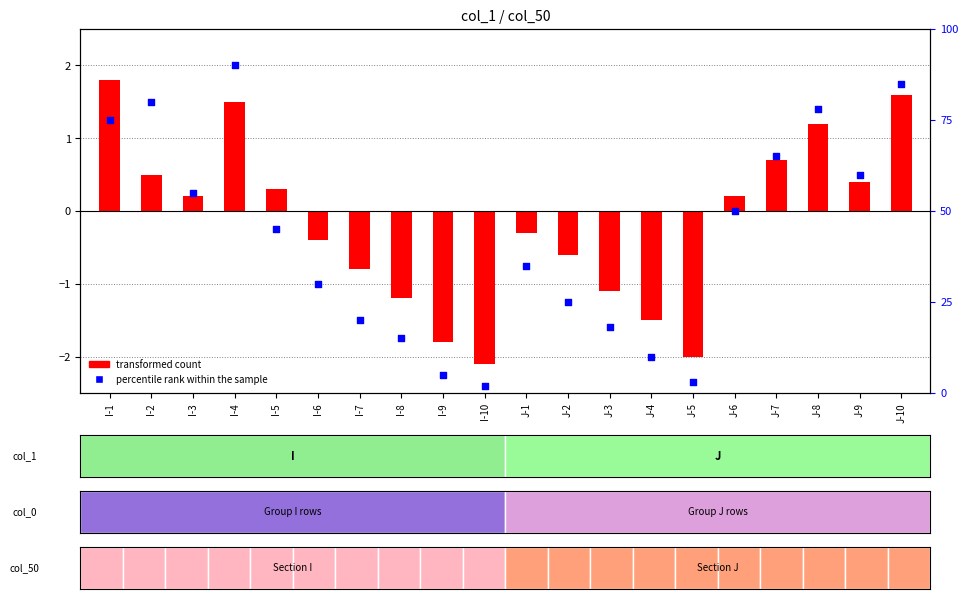

Which series contains the lowest Y value?

transformed count